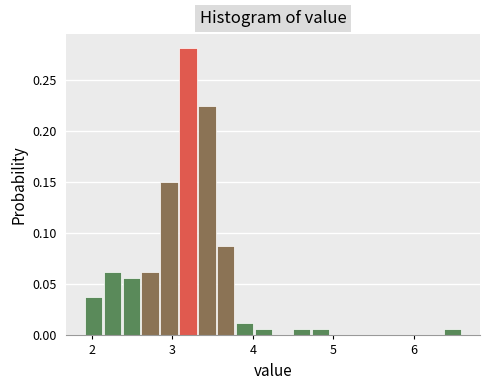

Read against the x-axis, roughly where is the centre of the tallest bar?

3.2